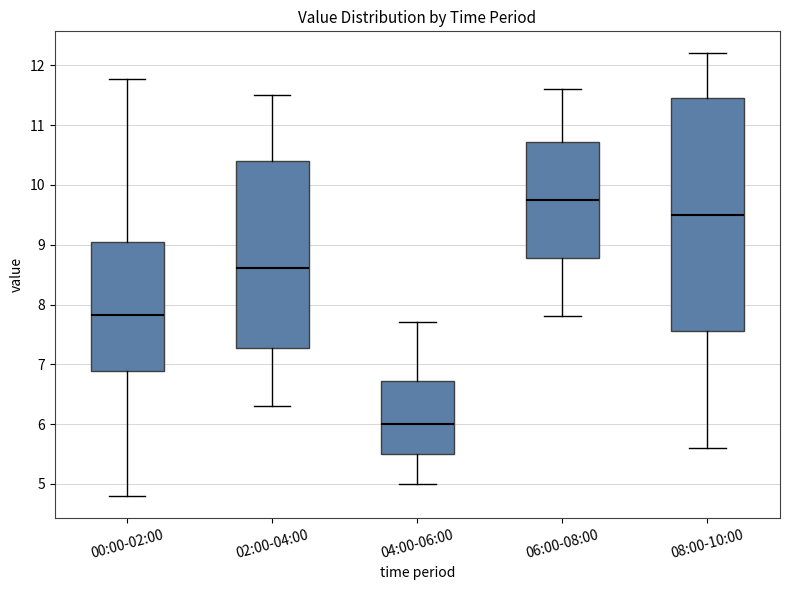

Reading left to right, transcribe this box plot: for each box, give where its median line is, the range the box spans, and where its two whiskers end, as read against the y-axis. The values are not printed on the chart, so give them approximately, as read against the axis.

00:00-02:00: median 7.8, box 6.9 to 9.0, whiskers 4.8 to 11.8
02:00-04:00: median 8.6, box 7.3 to 10.4, whiskers 6.3 to 11.5
04:00-06:00: median 6.0, box 5.5 to 6.7, whiskers 5.0 to 7.7
06:00-08:00: median 9.8, box 8.8 to 10.7, whiskers 7.8 to 11.6
08:00-10:00: median 9.5, box 7.6 to 11.5, whiskers 5.6 to 12.2